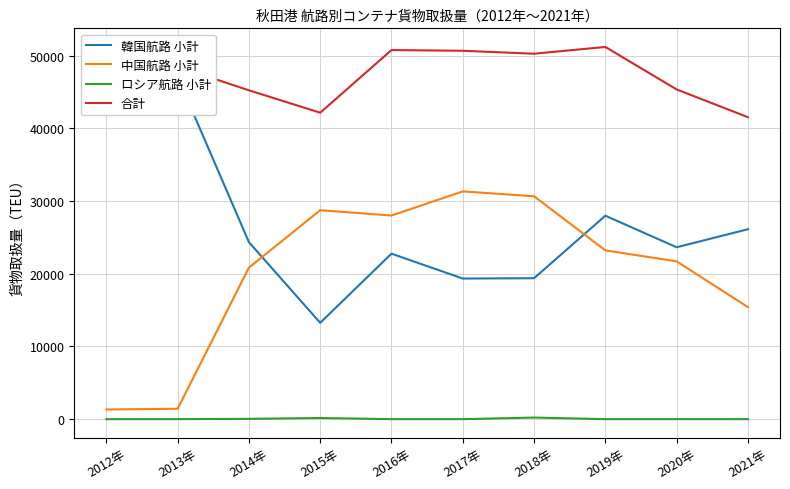

How many data points in ロシア航路 小計 are above 0?

3